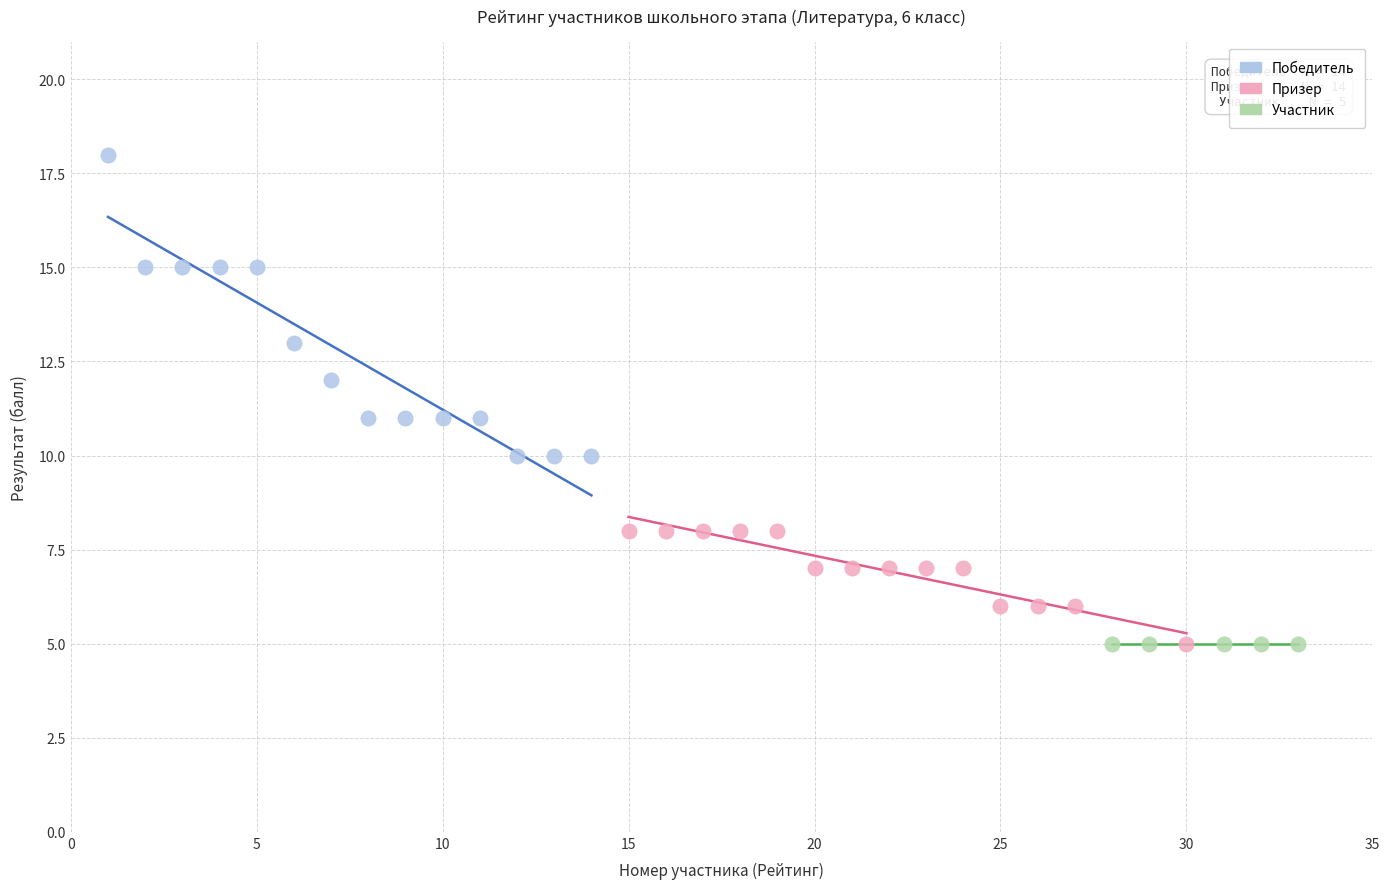

Which series contains the highest Y value?

Победитель